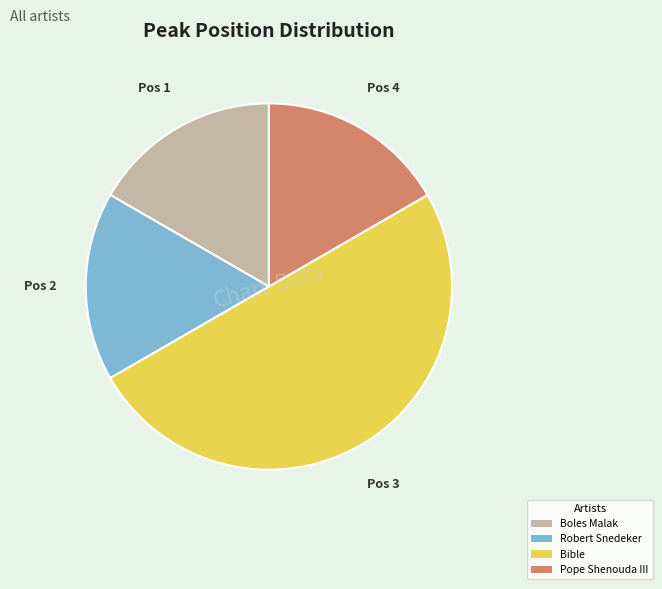

Is Pope Shenouda III the majority of the pie?

No